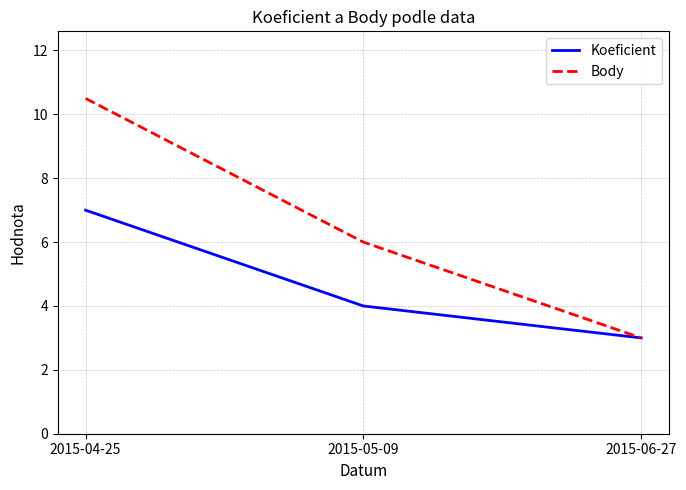

At which category does the chart reach its peak across all series?

2015-04-25